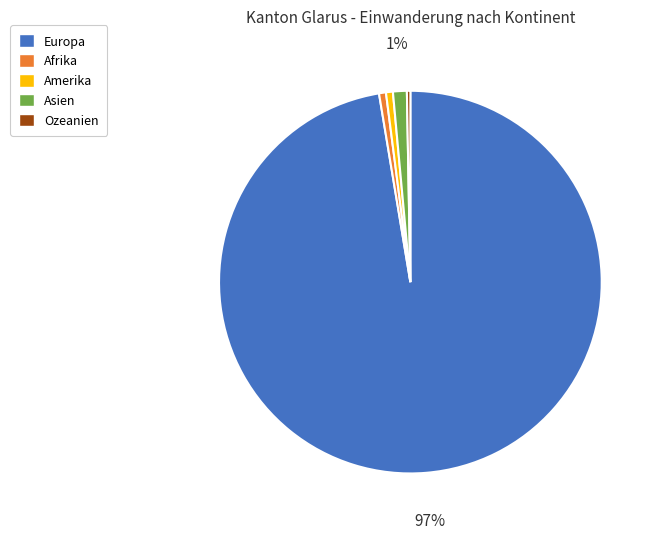

What is the majority slice?

Europa